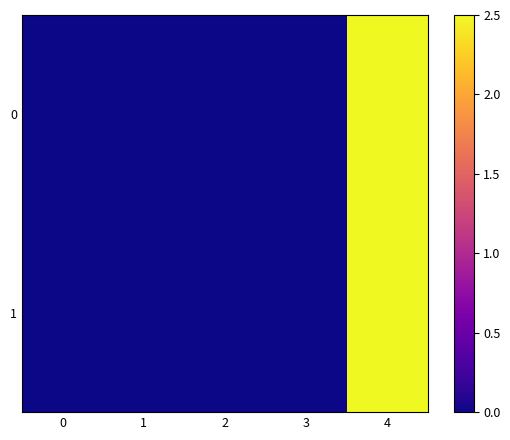

What is the greatest value displayed?

2.5